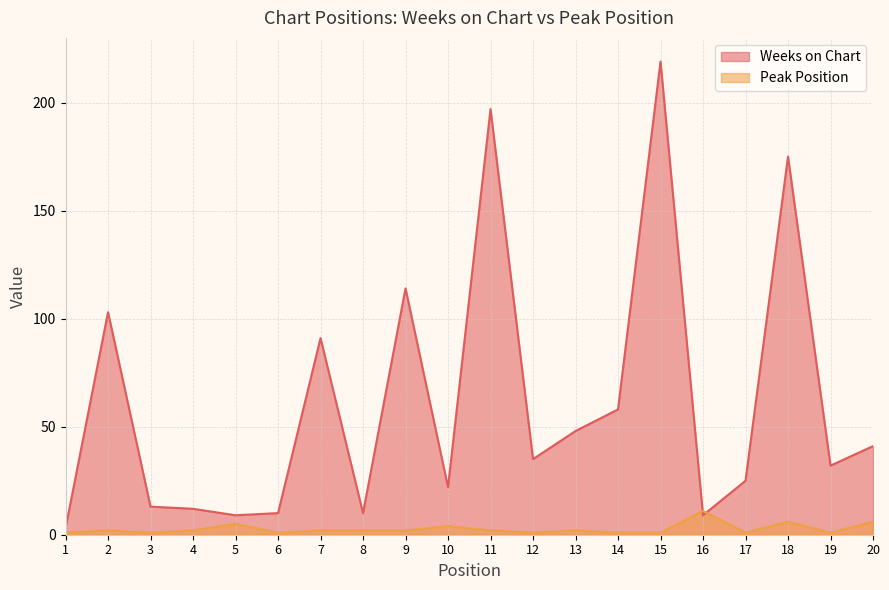

Count the Peak Position values in the range 1 to 4.

16